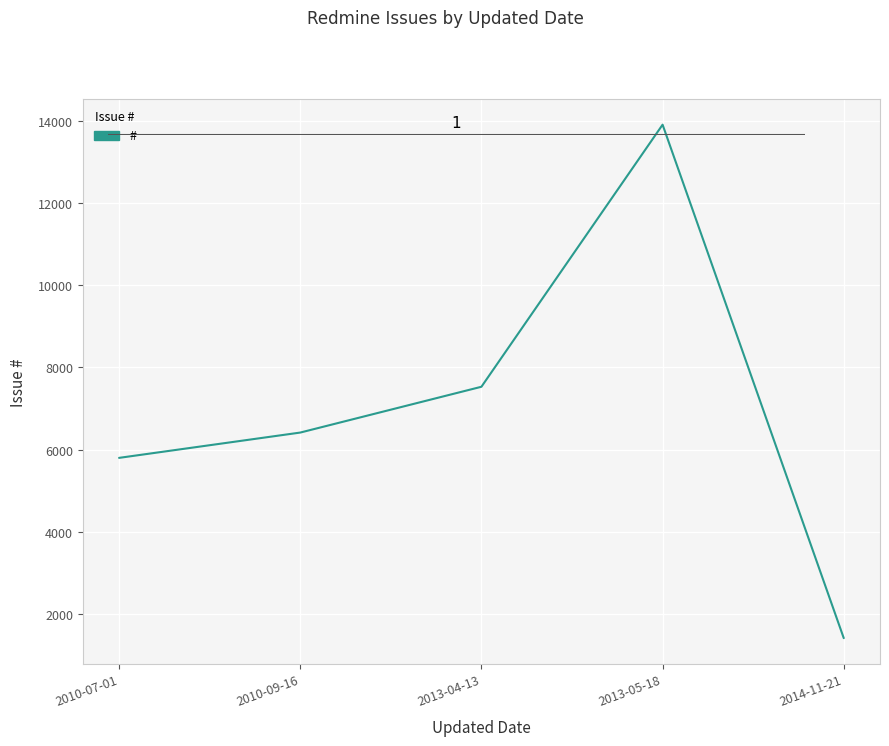

At which category does the data reach its first local peak?

2013-05-18